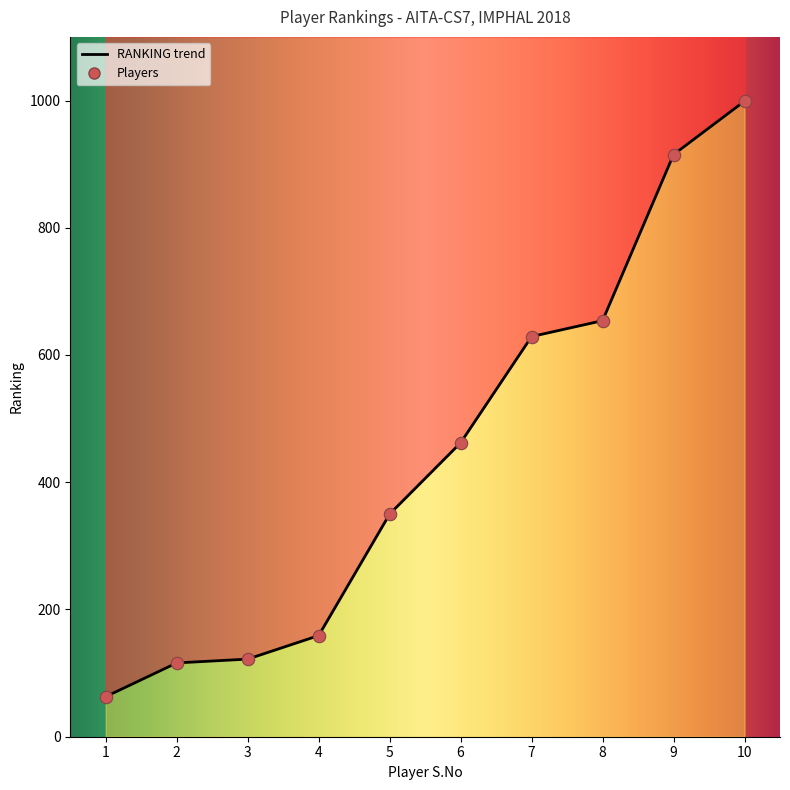

Between 9 and 5, which is larger?

9